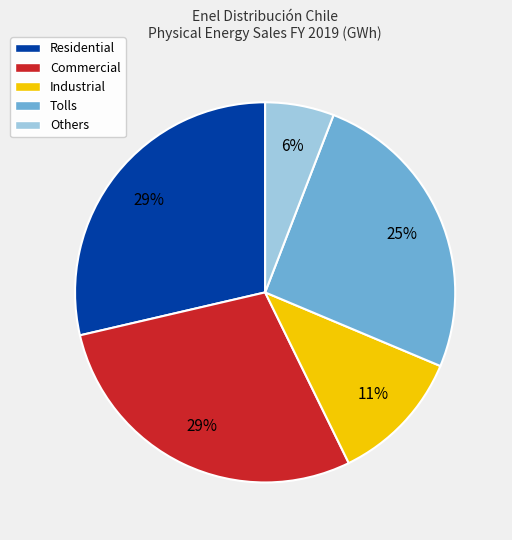

Between Industrial and Commercial, which is larger?

Commercial